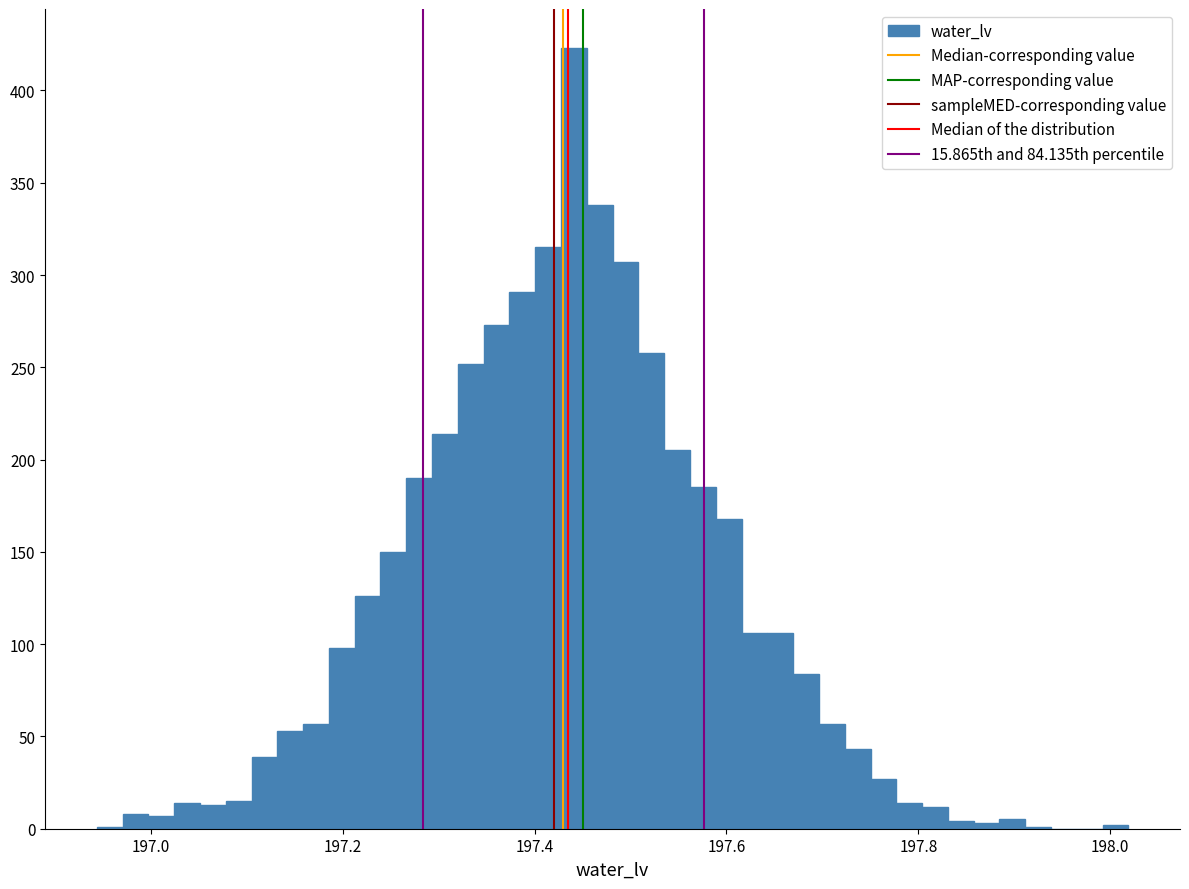

Around what value on the x-axis is the tallest bar? Give the approximate position of its centre, as read against the axis.

197.44